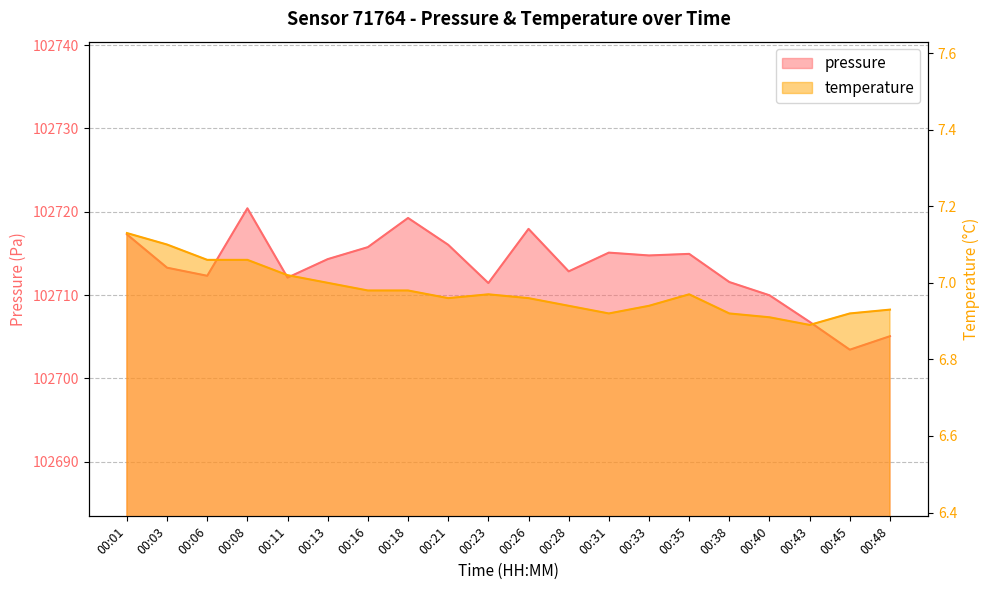

Reading left to right, extract all data points from this chart.

pressure: 102717.3	102713.3	102712.3	102720.4	102712.1	102714.3	102715.8	102719.2	102716.0	102711.4	102717.9	102712.8	102715.1	102714.8	102714.9	102711.6	102710.0	102706.8	102703.4	102705.1
temperature: 7.1	7.1	7.1	7.1	7.0	7.0	7.0	7.0	7.0	7.0	7.0	6.9	6.9	6.9	7.0	6.9	6.9	6.9	6.9	6.9